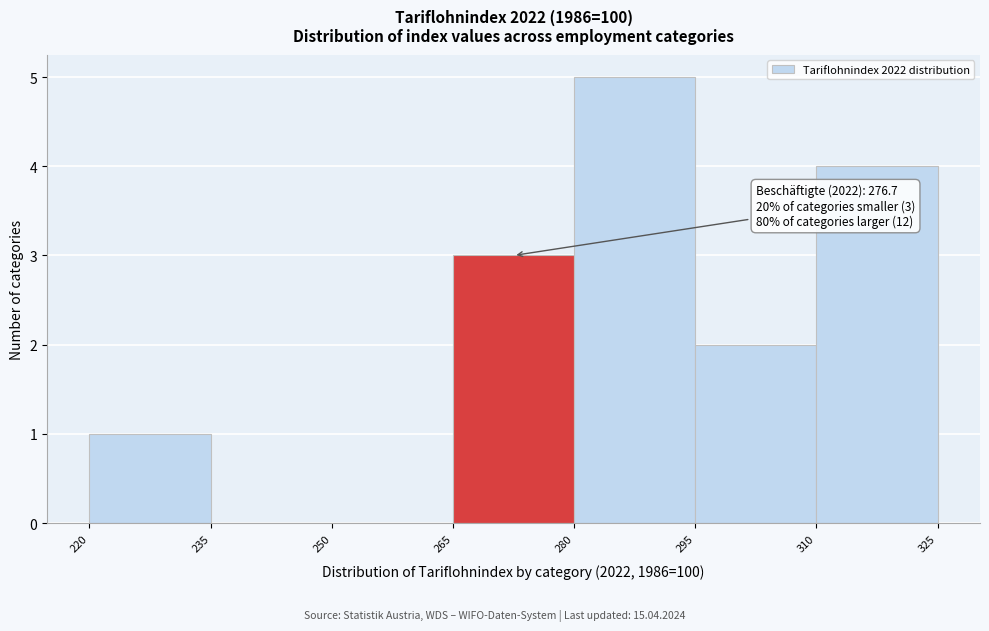

Over which range of the x-axis is the bar tallest?

280 to 295